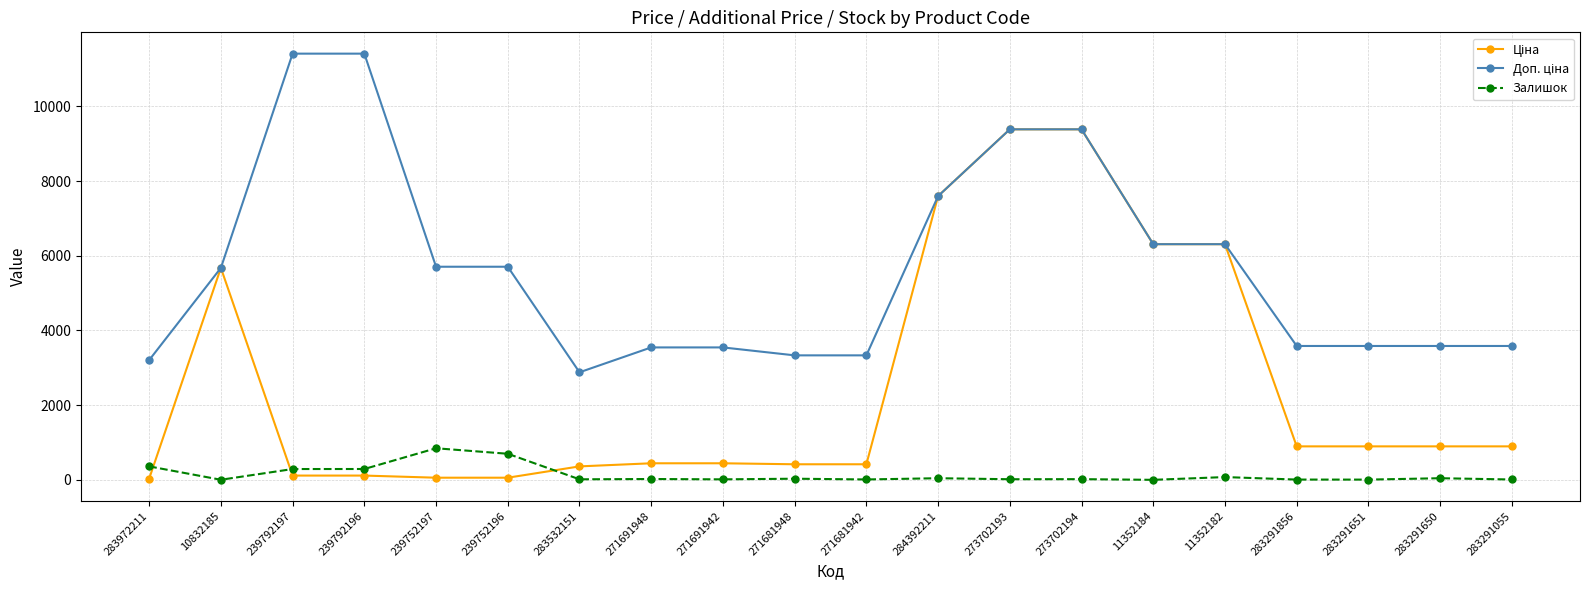

What is the greatest value displayed?

11410.0